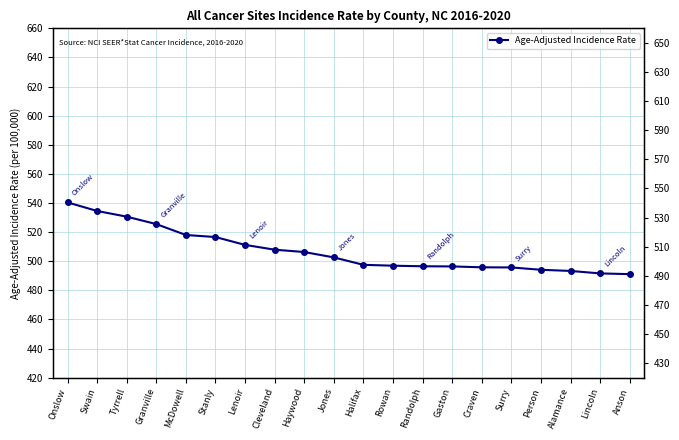

At which label is the value closest to 515?

Stanly